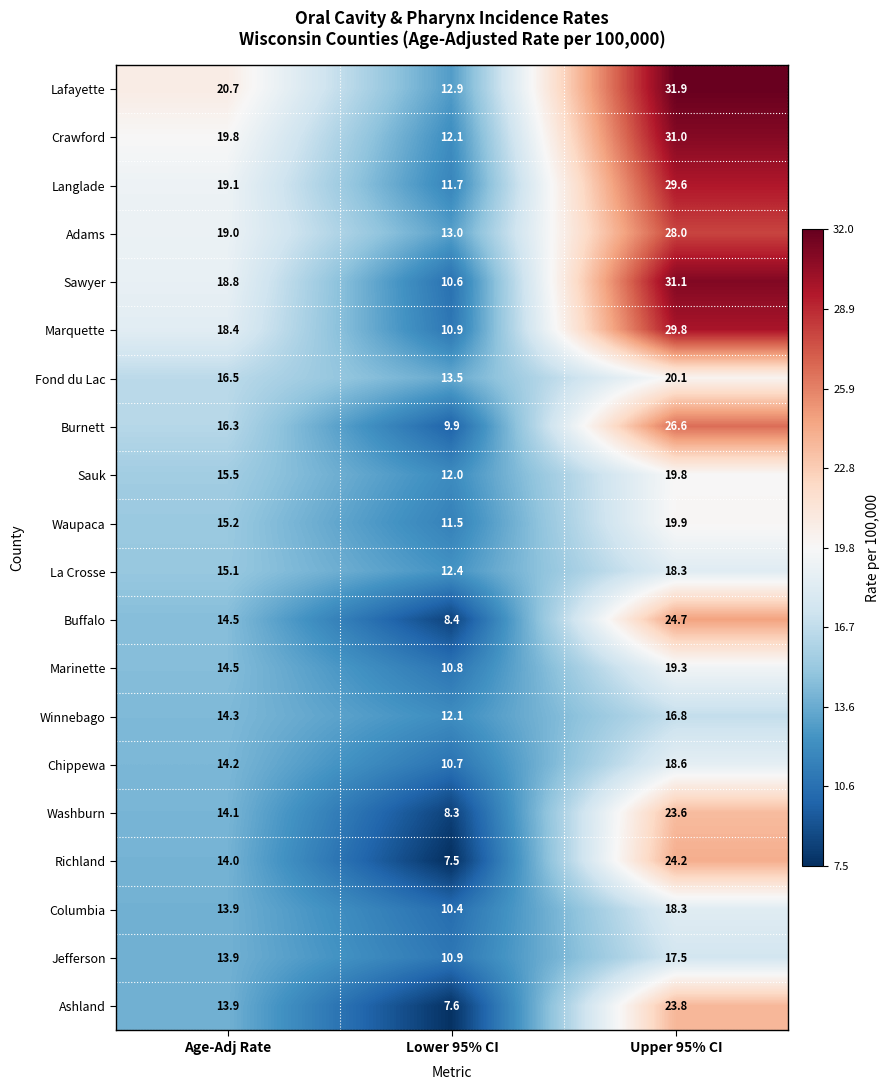

At which category is the sum across all series the highest?

Upper 95% CI